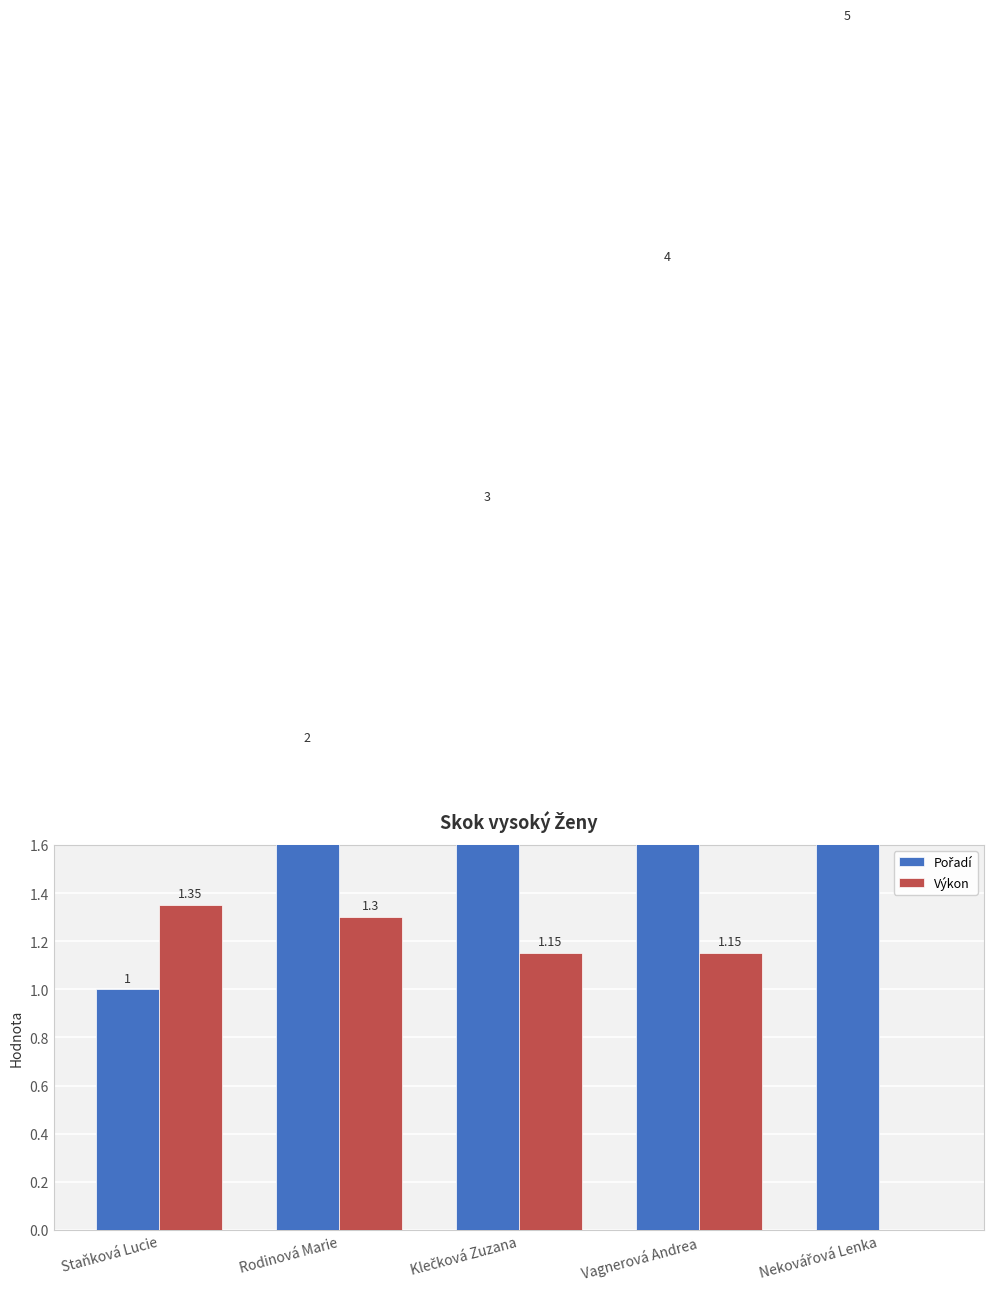

How many distinct data groups are displayed?

2